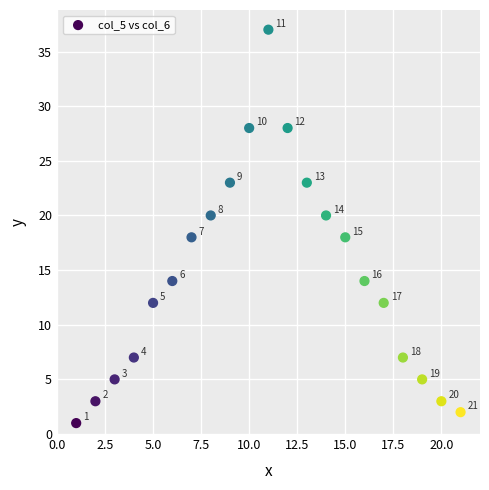

What Y value in the scatter plot is closest to 19?

18